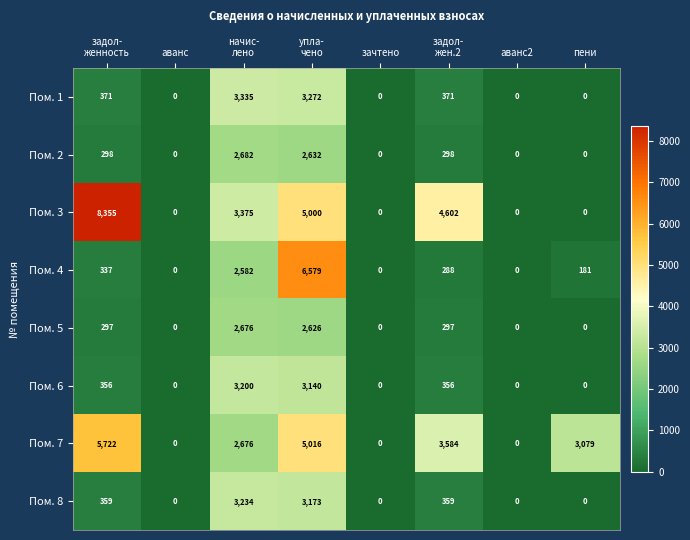

What is the average value of the Пом. 6 series?

882